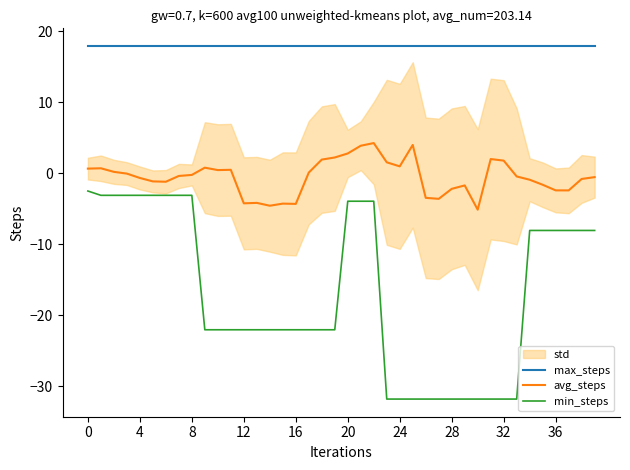

What is the average value of the max_steps series?

17.9